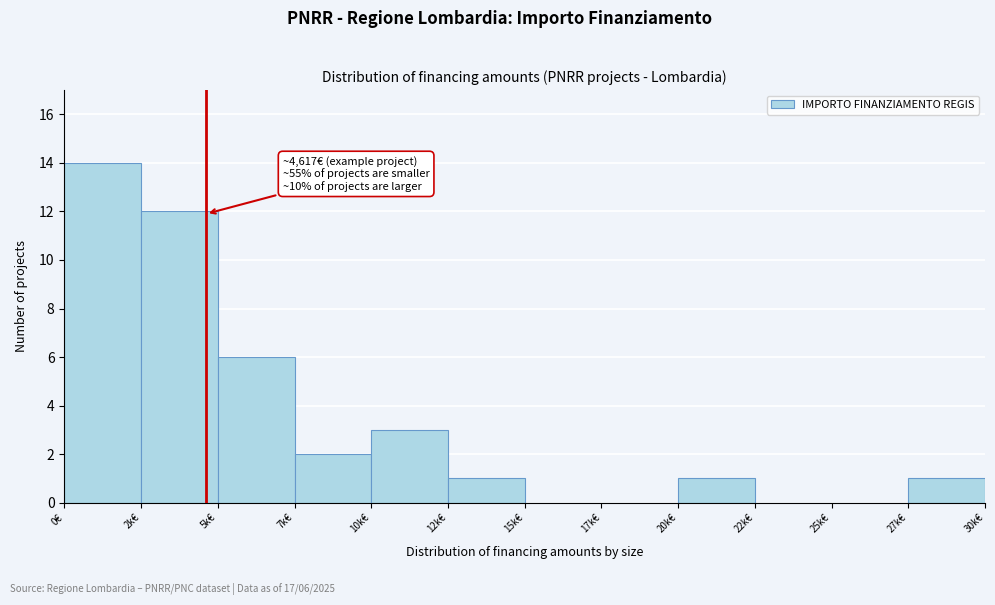

Reading left to right, list all the values displayed in this chart.

0€=14	2k€=12	5k€=6	7k€=2	10k€=3	12k€=1	15k€=0	17k€=0	20k€=1	22k€=0	25k€=0	27k€=1